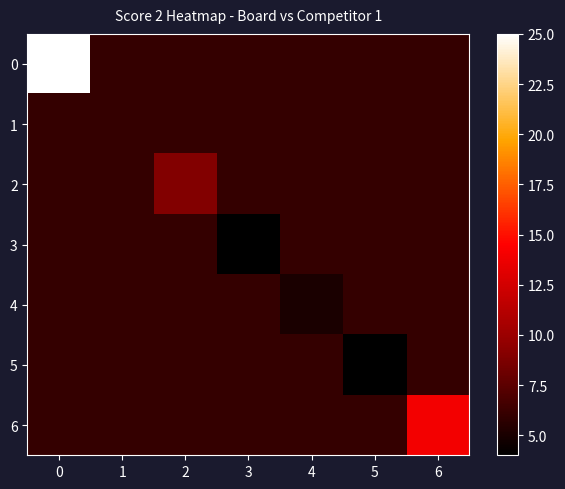

Reading left to right, what are all the values shown in this chart?

0: 0=25	1=6	2=6	3=6	4=6	5=6	6=6
1: 0=6	1=6	2=6	3=6	4=6	5=6	6=6
2: 0=6	1=6	2=9	3=6	4=6	5=6	6=6
3: 0=6	1=6	2=6	3=4	4=6	5=6	6=6
4: 0=6	1=6	2=6	3=6	4=5	5=6	6=6
5: 0=6	1=6	2=6	3=6	4=6	5=4	6=6
6: 0=6	1=6	2=6	3=6	4=6	5=6	6=14